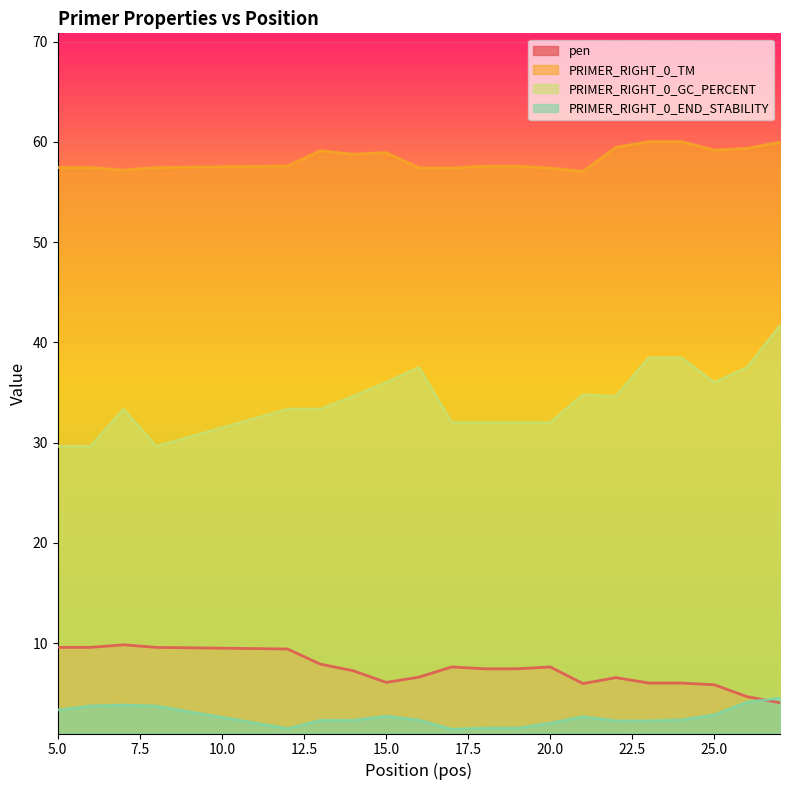

At how many categories does at least one series exceed 9?

20